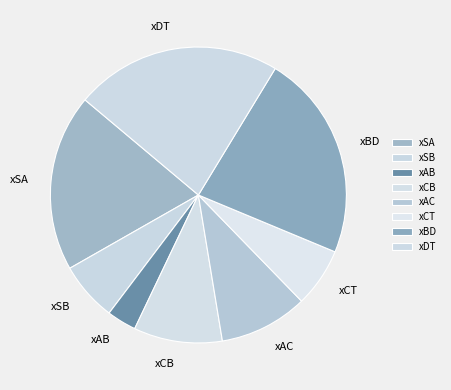

Count the number of slices in the pie.

8